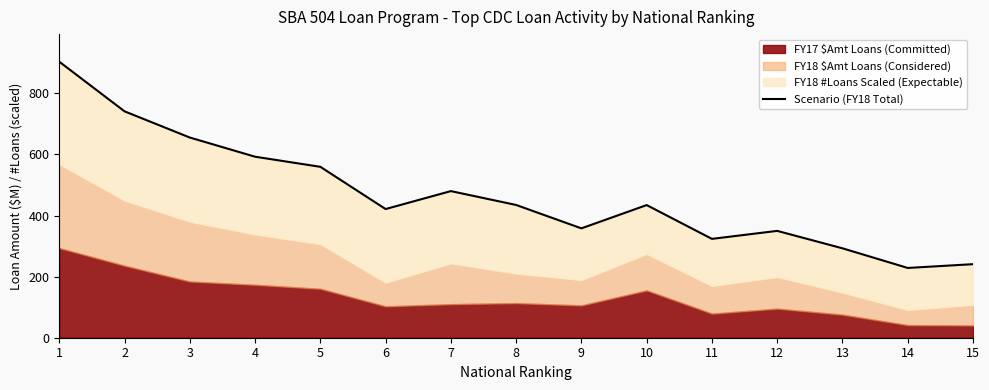

Reading left to right, extract all data points from this chart.

1=903.8	2=741.3	3=655.5	4=592.7	5=559.6	6=421.3	7=480.1	8=434.7	9=358.1	10=434.4	11=323.7	12=349.8	13=292.8	14=228.5	15=240.8